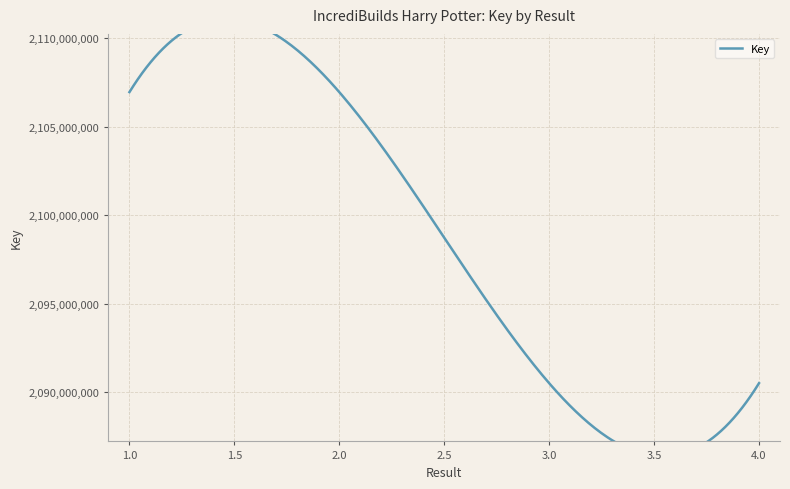

How many values exceed 2106955539?

1